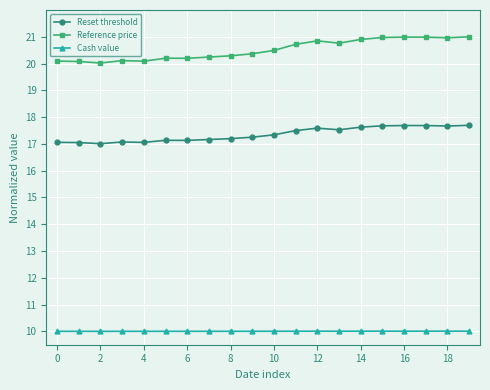

List the series in order of their peak value, highest first.

Reference price, Reset threshold, Cash value